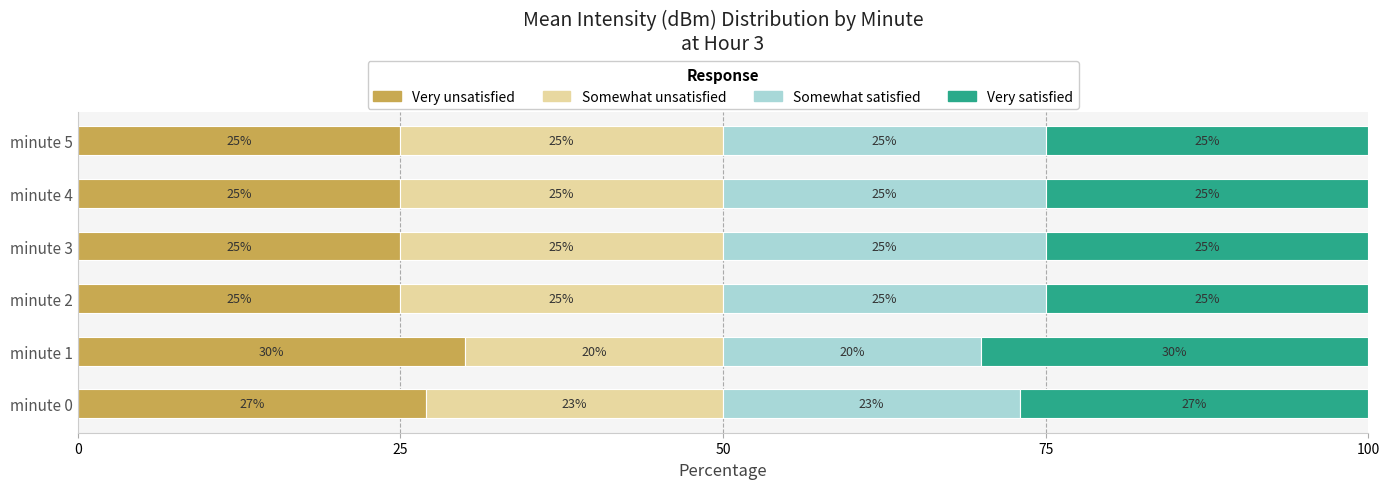

Which category has the highest value in the Very unsatisfied series?

minute 1